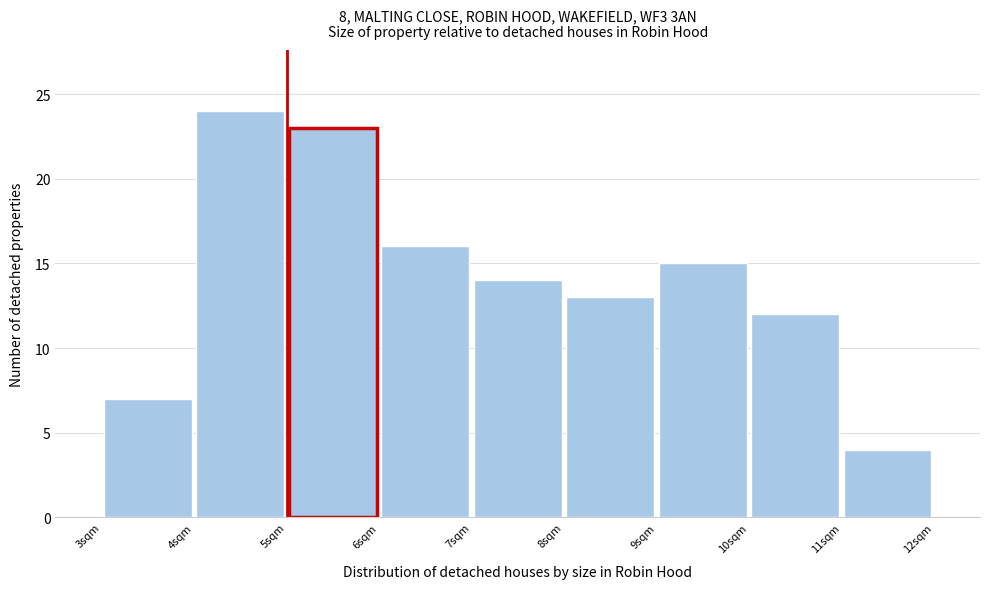

Over which range of the x-axis is the bar tallest?

4 to 5